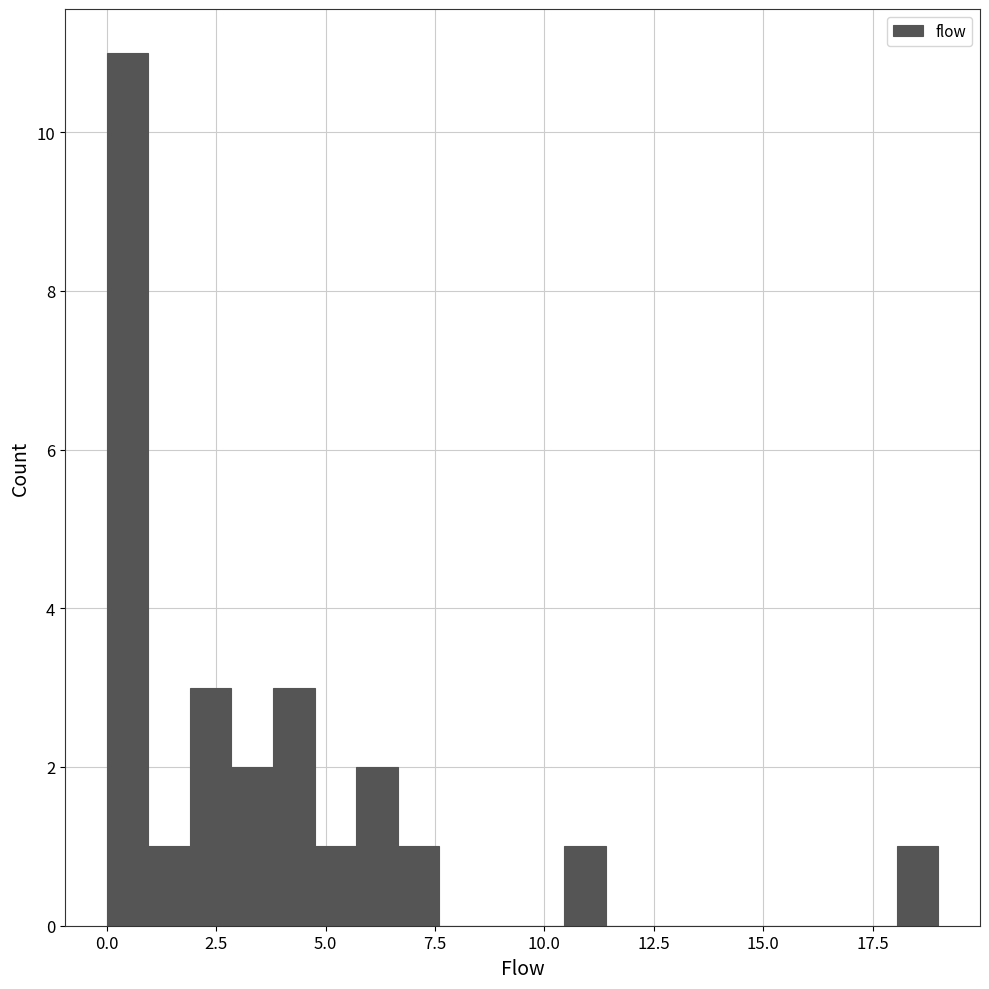

Read against the x-axis, roughly where is the centre of the tallest bar?

0.5